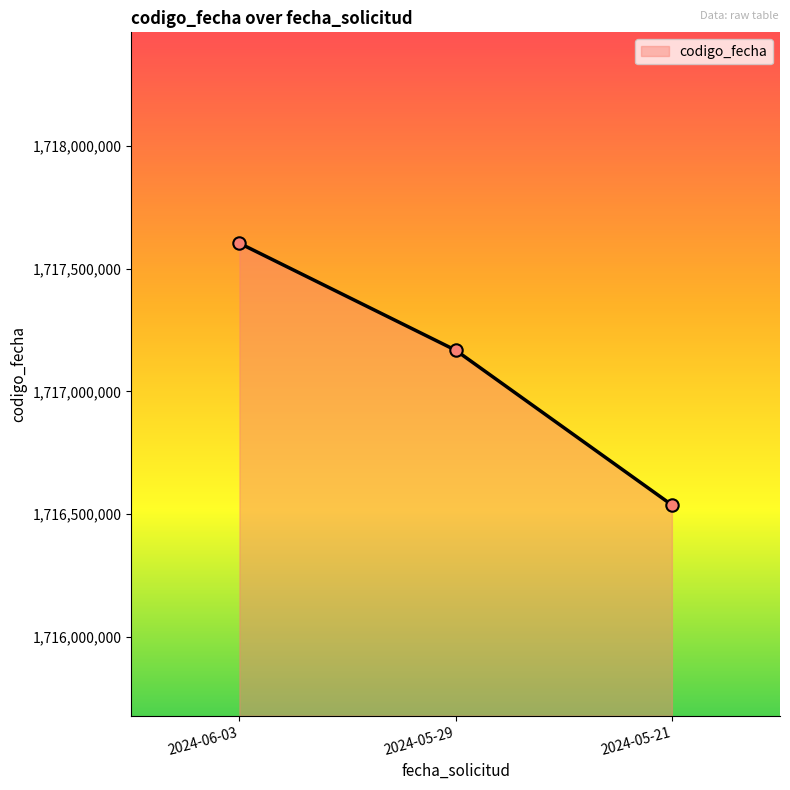

Approximately how many times larger is the value at 2024-05-29 compared to 2024-06-03?

1.0